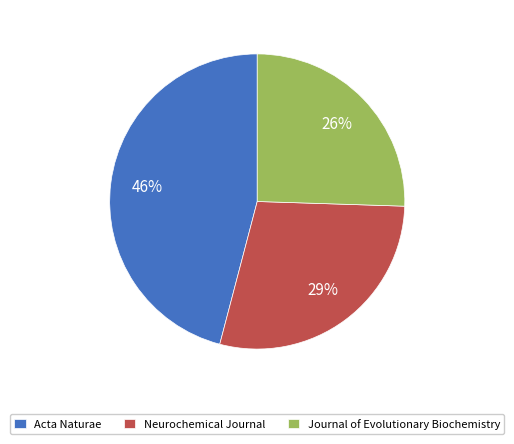

Do Journal of Evolutionary Biochemistry and Neurochemical Journal together represent more than half of the pie?

Yes